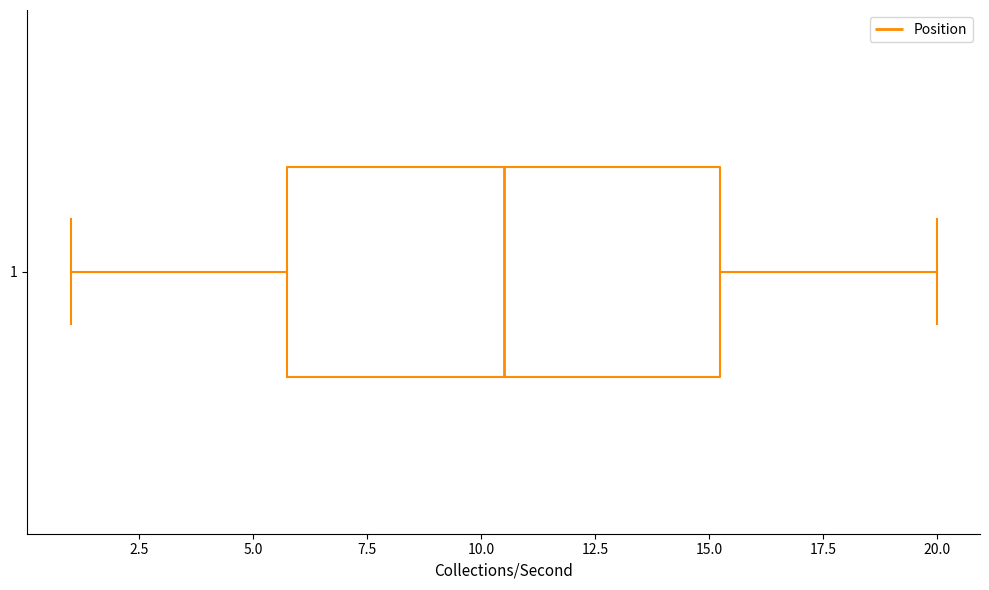

Where is the right edge of the box at y = 1 on the x-axis? The values are not printed on the chart, so give them approximately, as read against the axis.

15.5